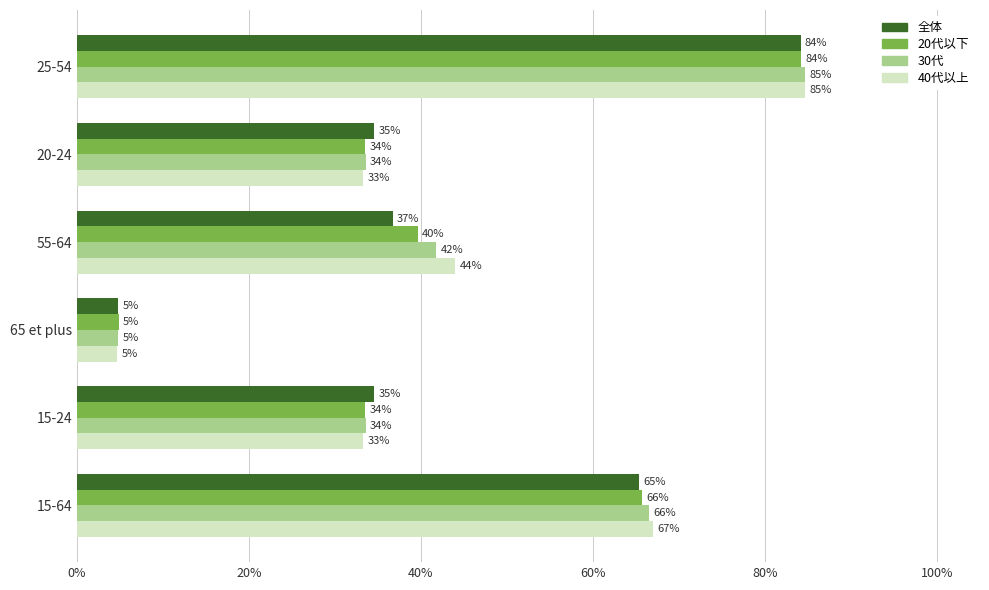

What are all the series names shown in the legend?

全体, 20代以下, 30代, 40代以上